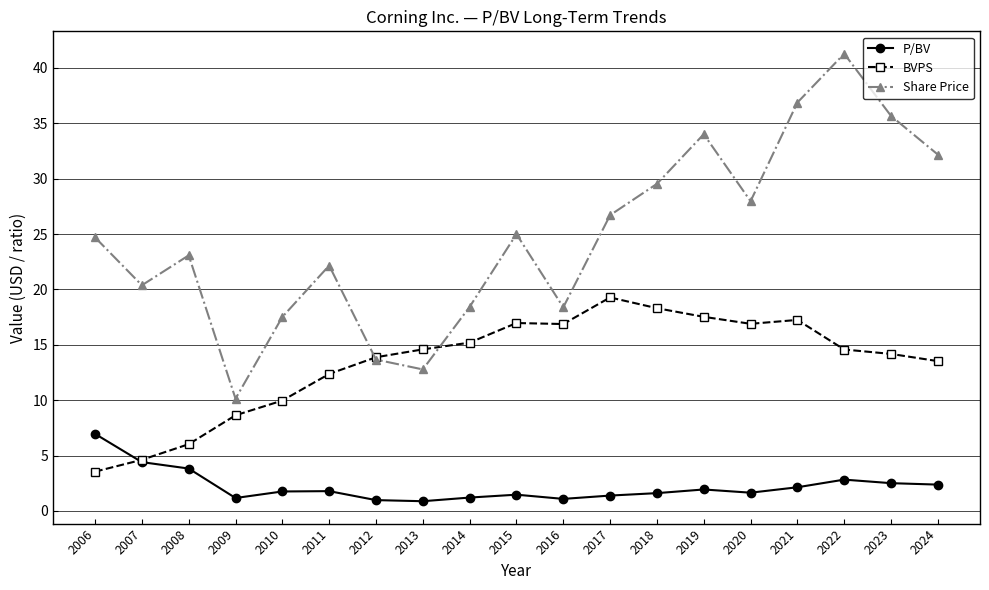

What is the difference between the highest and lowest values at 2007?

16.0